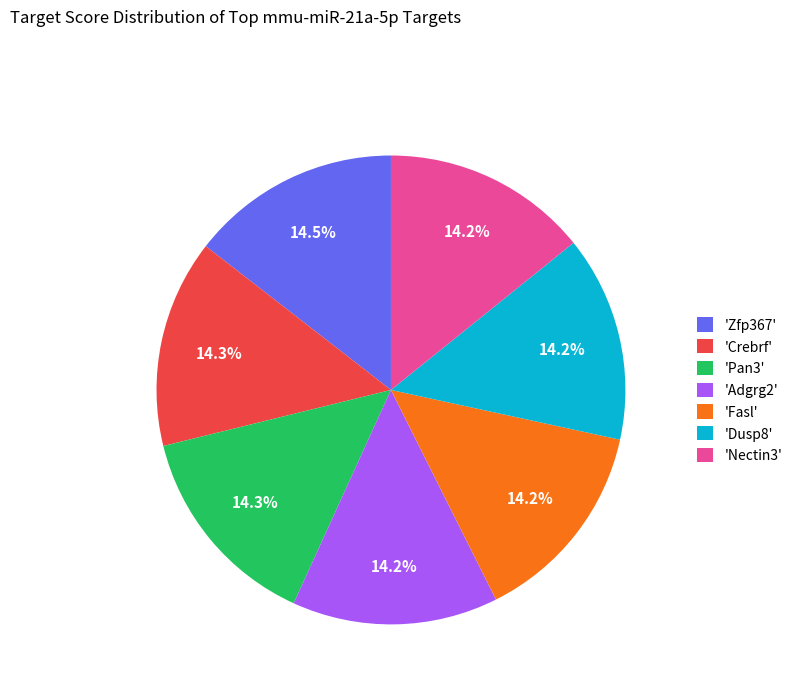

Is there any slice that represents more than half of the pie?

No